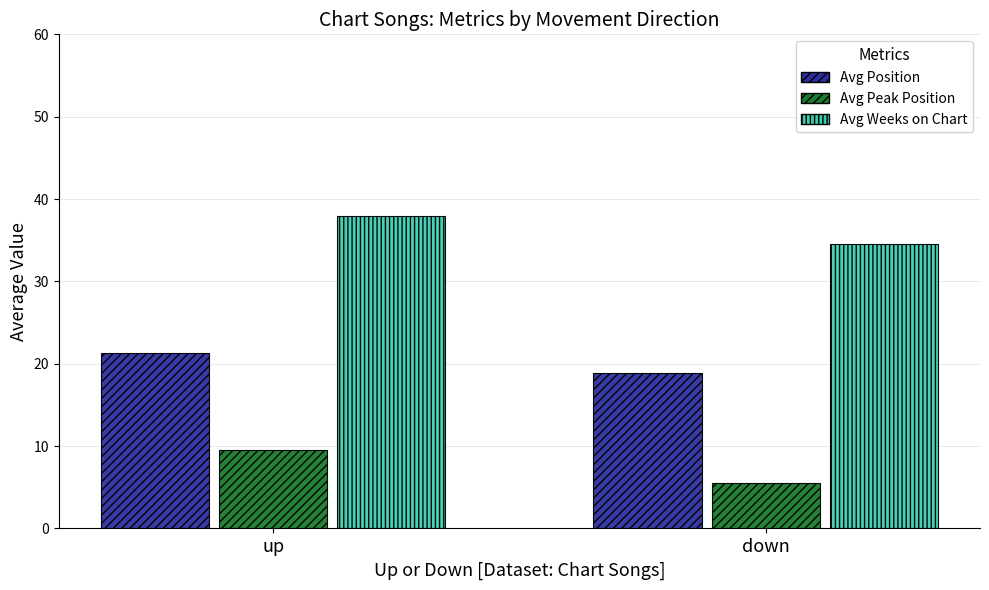

Does the chart contain any negative values?

No